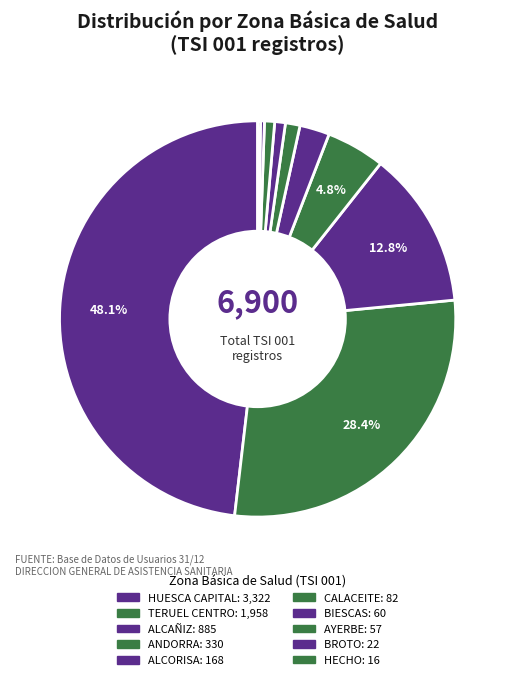

Which slice is the largest?

HUESCA CAPITAL